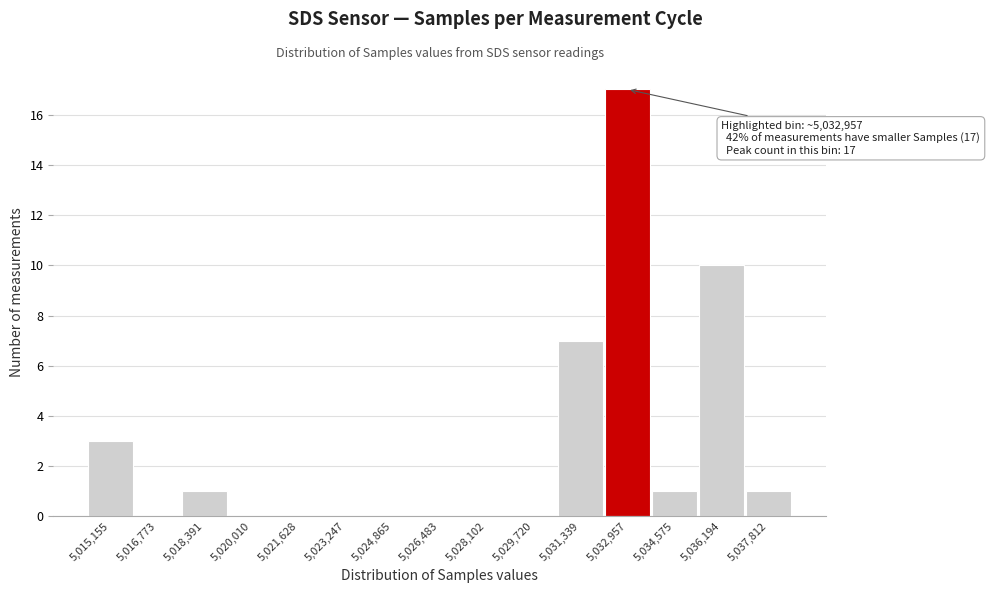

Reading right to left, transcribe all the data shown in this chart.

5,037,812=1	5,036,194=10	5,034,575=1	5,032,957=17	5,031,339=7	5,029,720=0	5,028,102=0	5,026,483=0	5,024,865=0	5,023,247=0	5,021,628=0	5,020,010=0	5,018,391=1	5,016,773=0	5,015,155=3